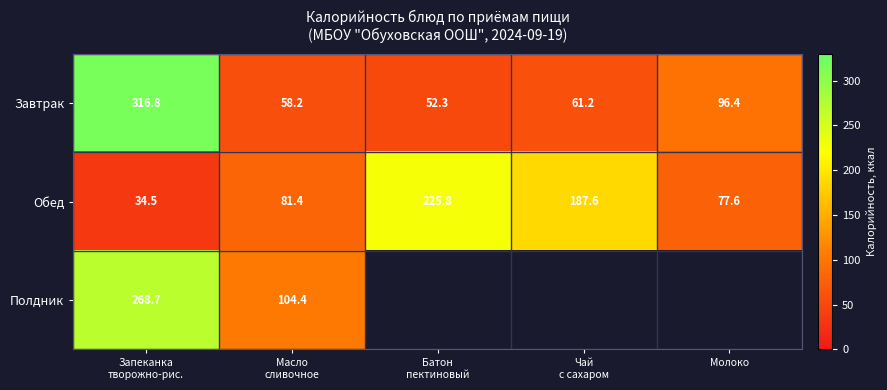

What value does the Обед series have at Молоко?

77.6